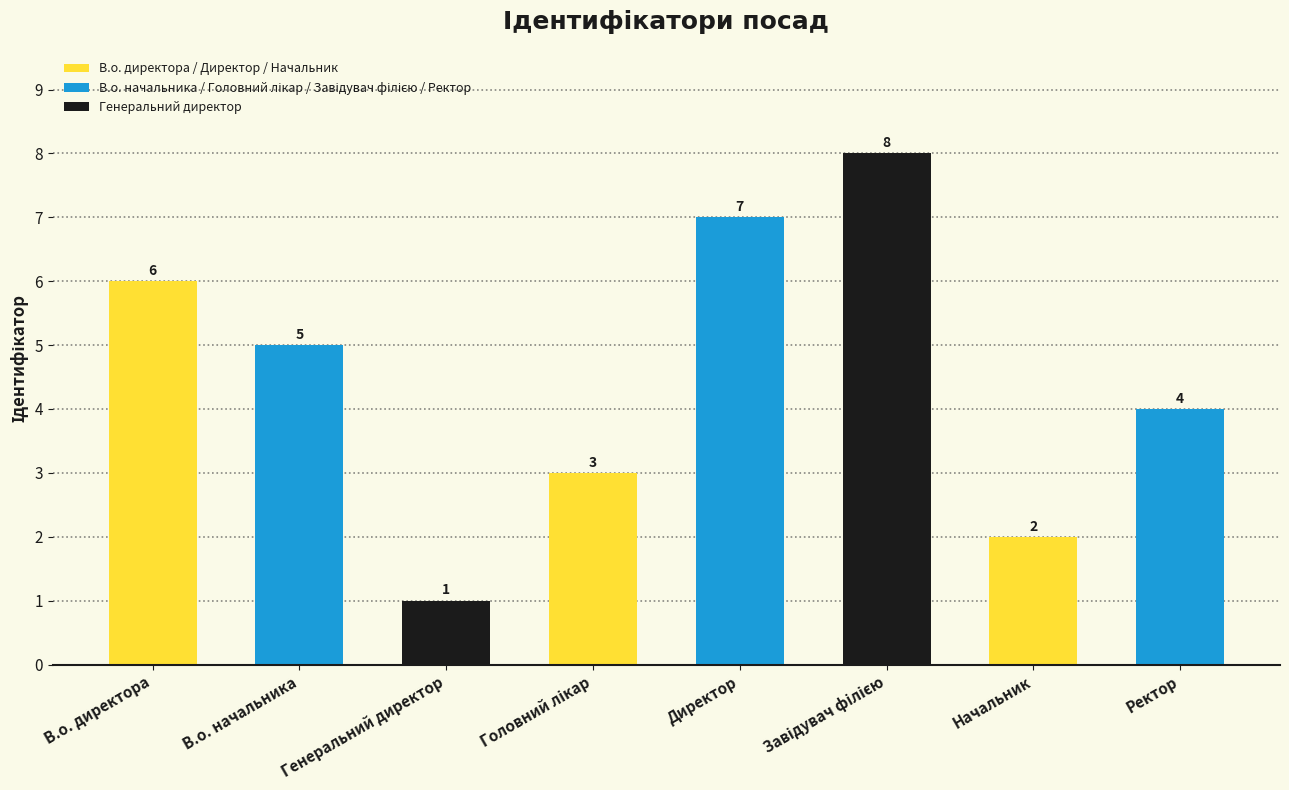

What is the label of the 2nd bar from the left?

В.о. начальника